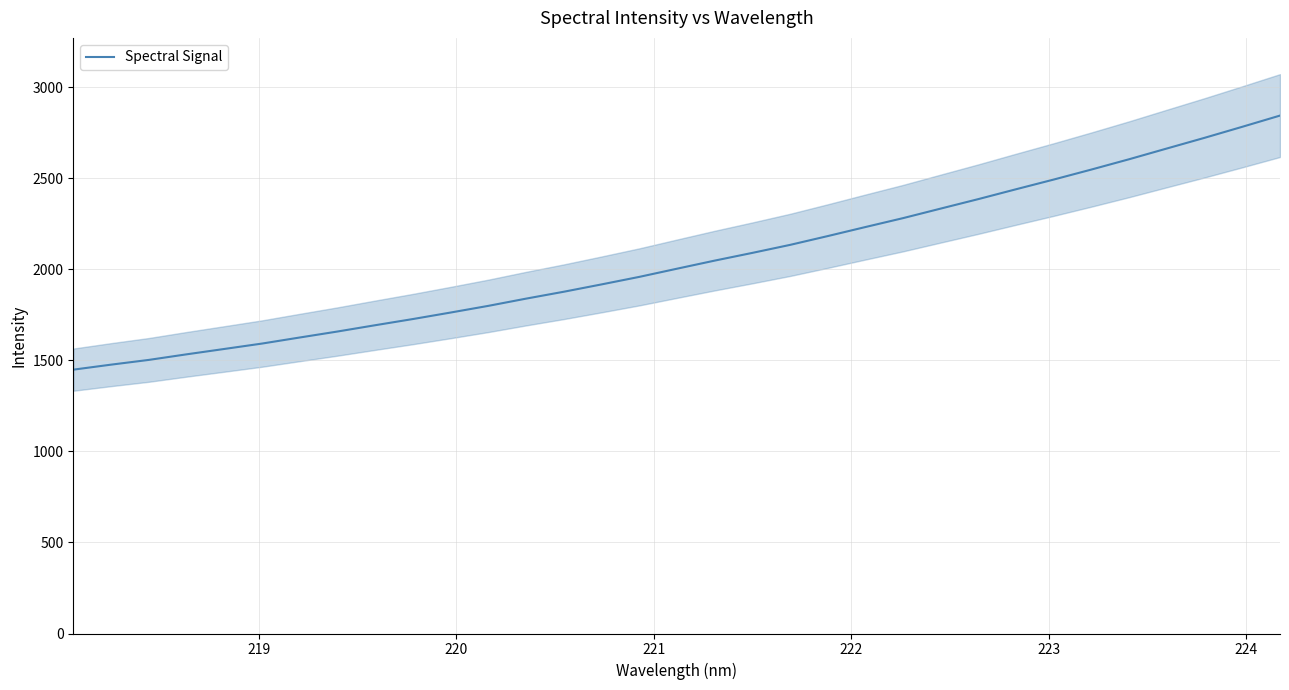

What is the highest value of the Spectral Signal series?

2845.5